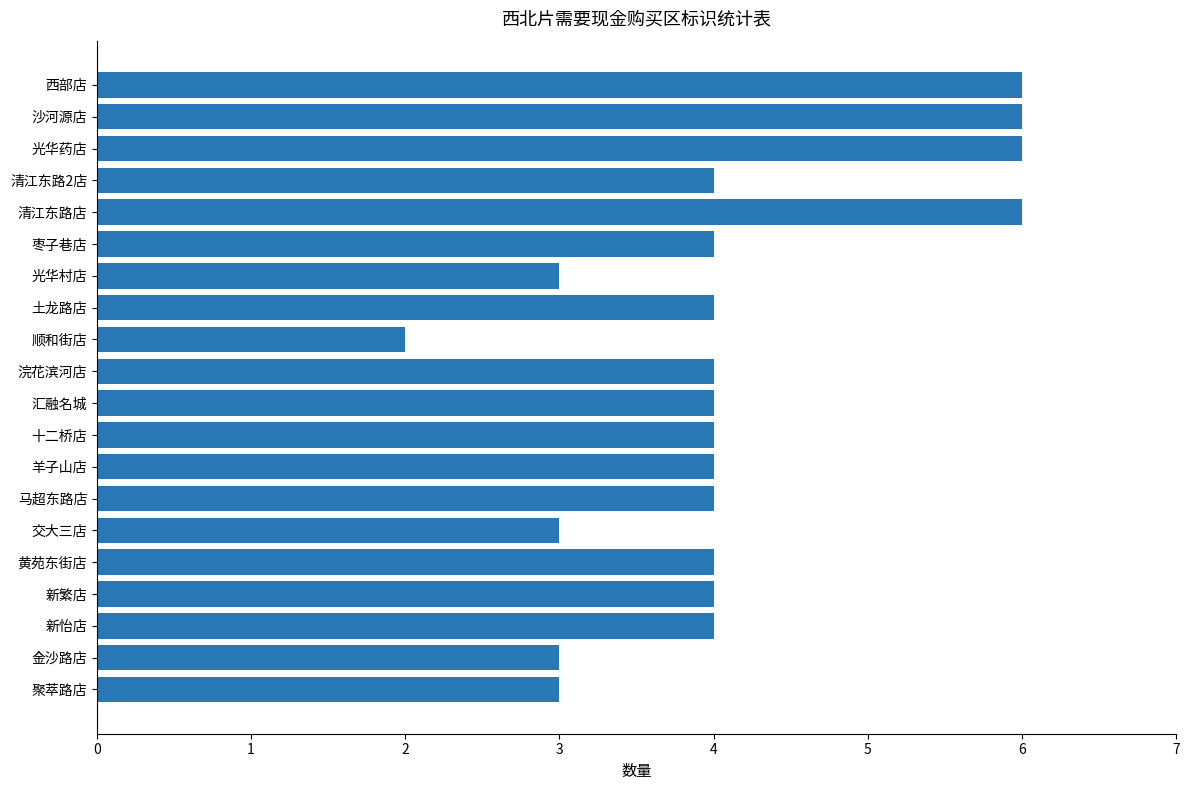

What is the greatest value displayed?

6